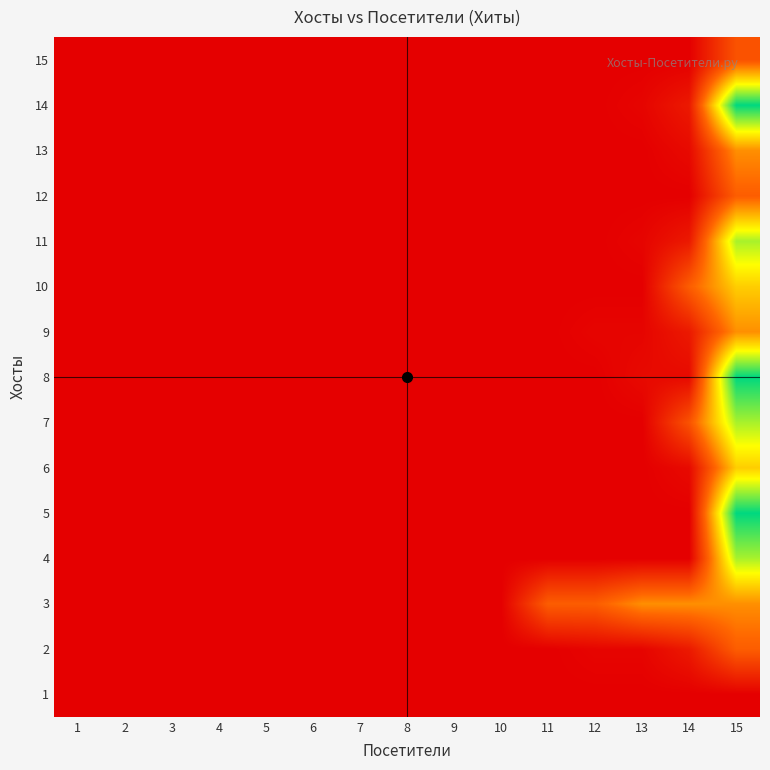

At which category is the sum across all series the highest?

15